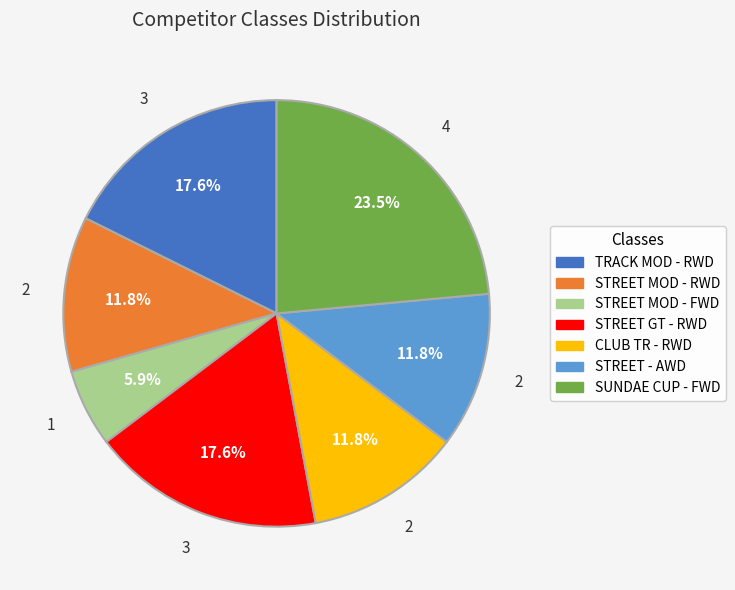

To the nearest percent, what portion does STREET MOD - FWD represent?

6%